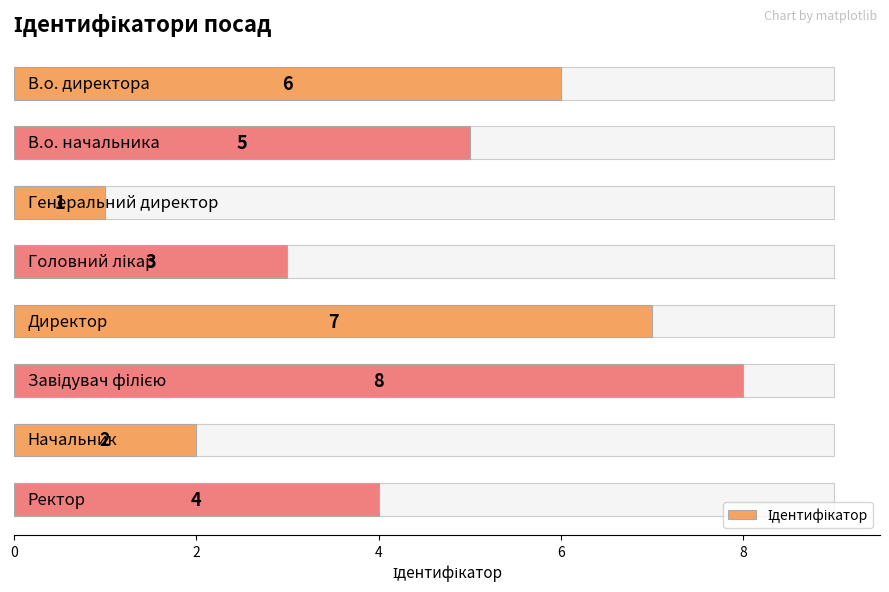

How many values are between 3 and 7?

5